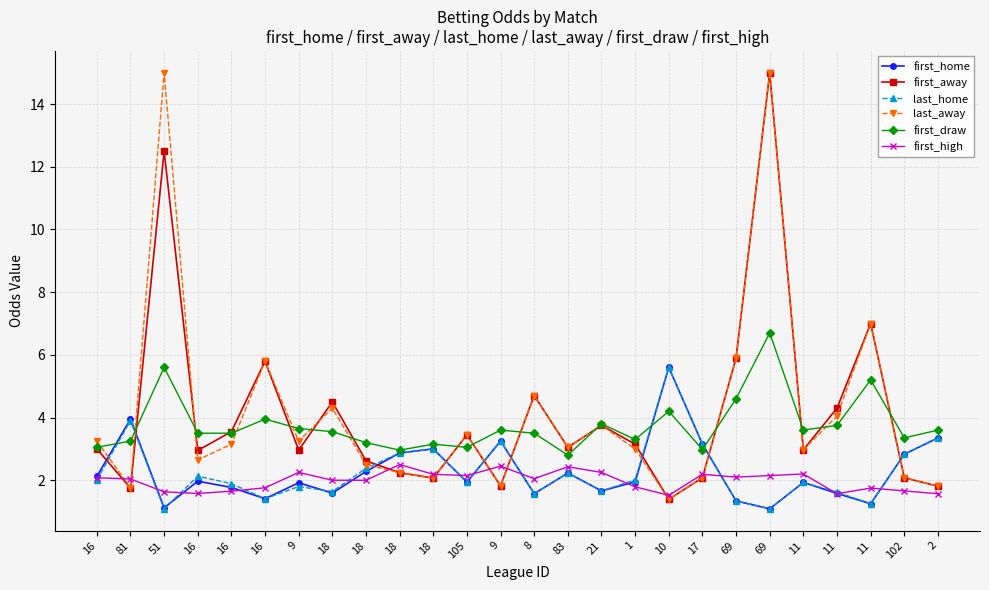

What are all the series names shown in the legend?

first_home, first_away, last_home, last_away, first_draw, first_high